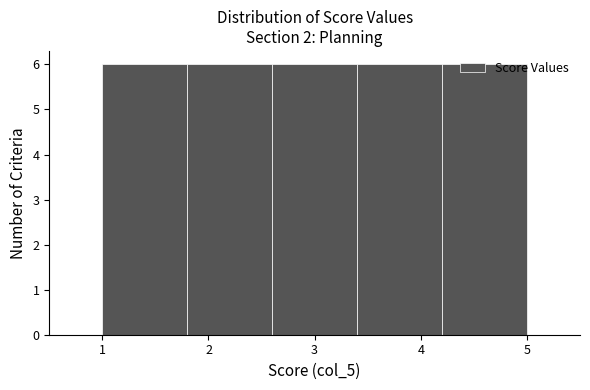

What is the height of the bar covering 4.2 to 5.0 on the x-axis? The values are not printed on the chart, so give them approximately, as read against the axis.

6